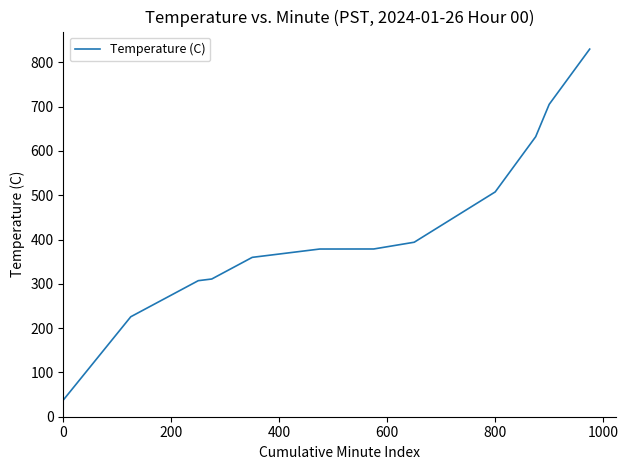

What is the smallest value displayed?

37.6